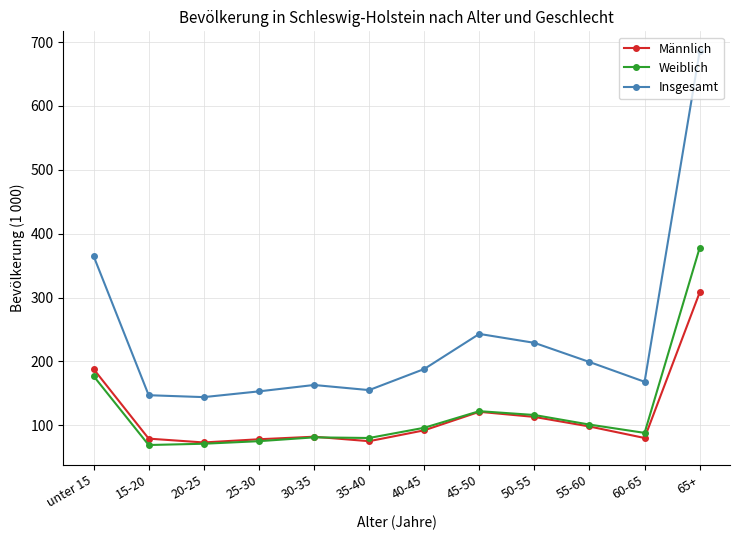

What is the label of the 1st point from the left?

unter 15